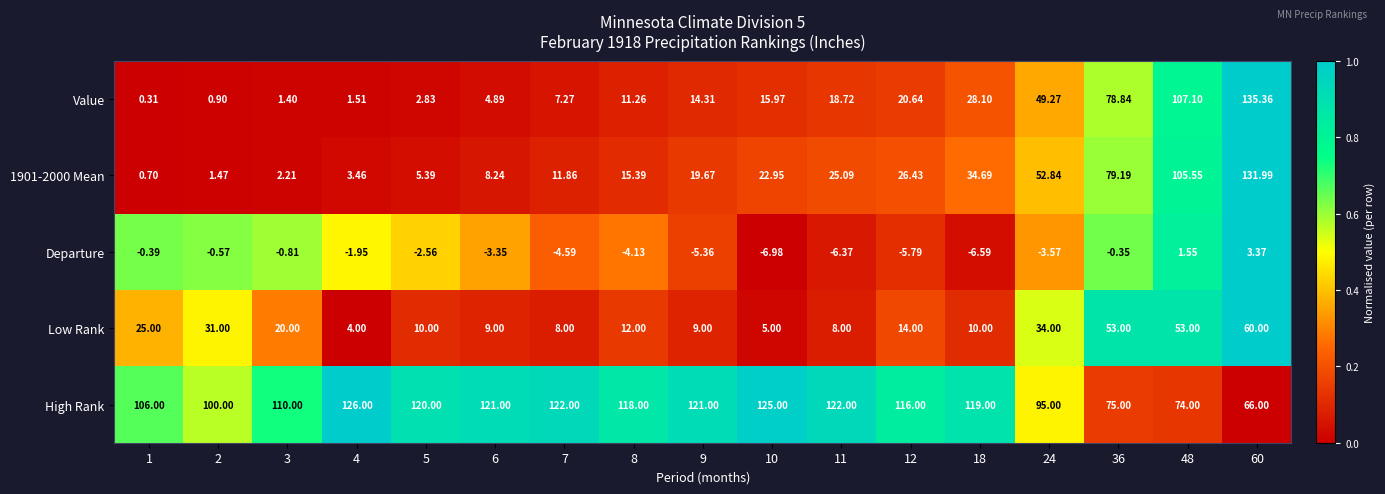

Is the value of 1901-2000 Mean at 2 greater than the value of Value at 7?

No